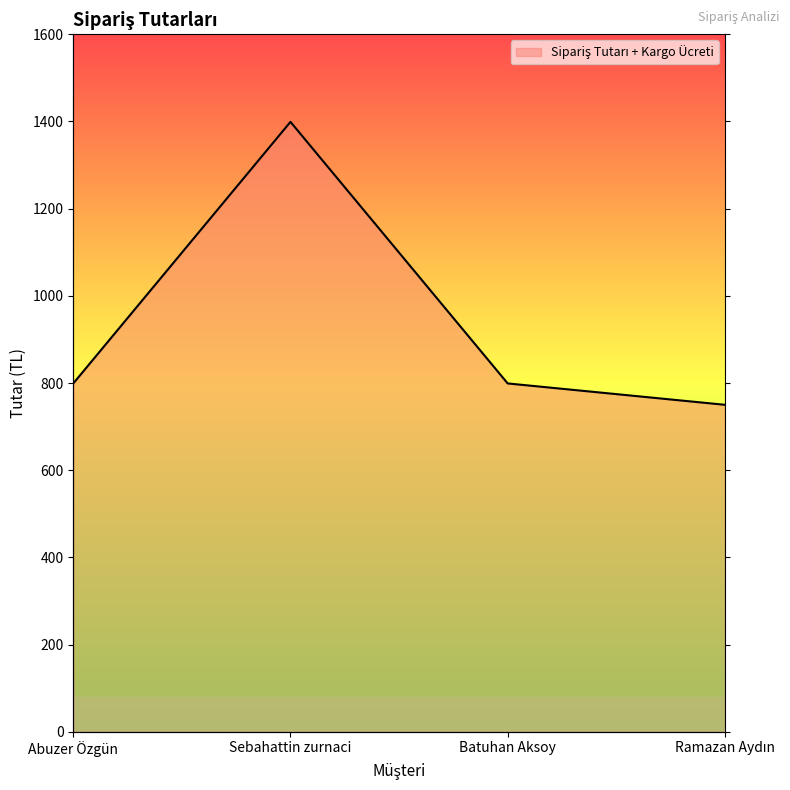

Does the chart display data point markers on the line(s)?

No